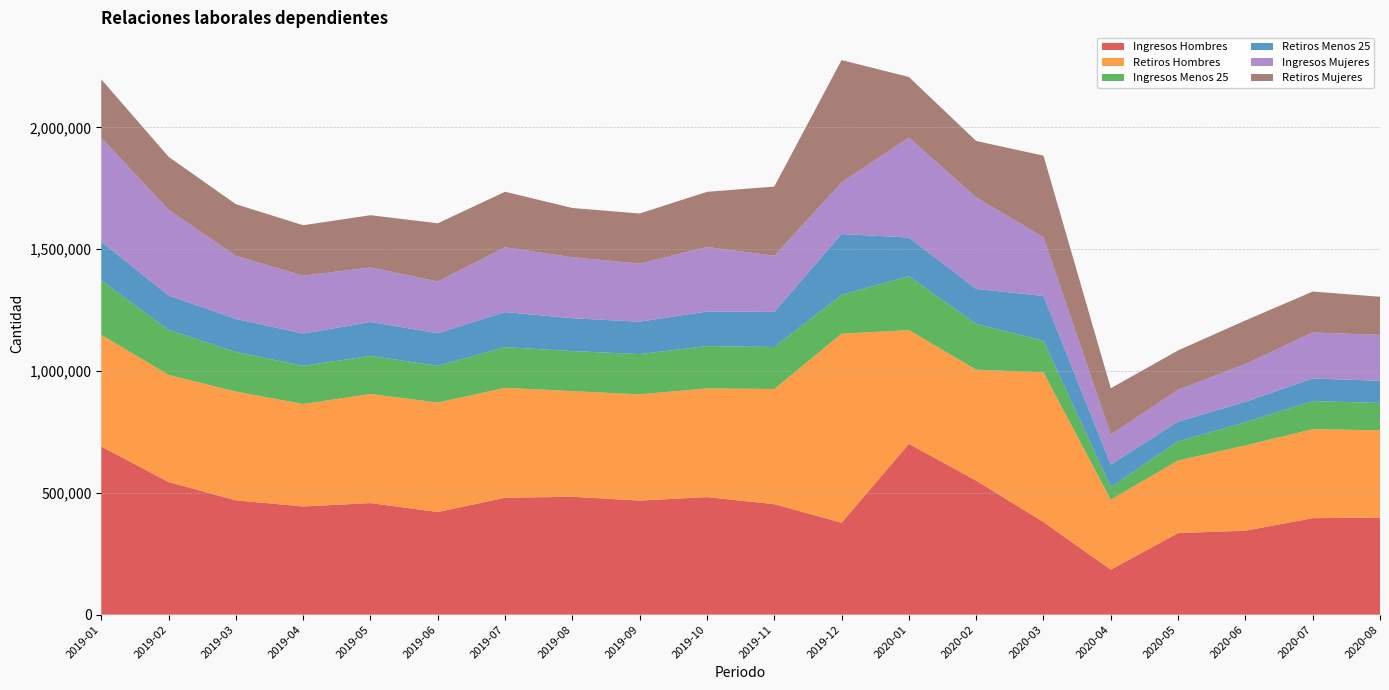

Reading left to right, extract all data points from this chart.

Ingresos Hombres: 2019-01=690261	2019-02=544185	2019-03=469133	2019-04=444063	2019-05=457881	2019-06=421244	2019-07=479790	2019-08=483849	2019-09=468148	2019-10=482324	2019-11=453478	2019-12=377338	2020-01=701023	2020-02=549981	2020-03=379904	2020-04=184903	2020-05=334740	2020-06=344666	2020-07=395928	2020-08=398550
Retiros Hombres: 2019-01=457999	2019-02=439919	2019-03=446338	2019-04=420399	2019-05=447777	2019-06=449234	2019-07=451036	2019-08=433474	2019-09=435852	2019-10=446135	2019-11=472651	2019-12=775552	2020-01=466783	2020-02=455262	2020-03=614573	2020-04=286897	2020-05=298106	2020-06=349675	2020-07=365424	2020-08=357911
Ingresos Menos 25: 2019-01=222872	2019-02=184428	2019-03=162475	2019-04=156953	2019-05=156403	2019-06=150795	2019-07=167104	2019-08=164332	2019-09=165280	2019-10=173628	2019-11=172312	2019-12=159100	2020-01=221483	2020-02=187619	2020-03=129982	2020-04=51799	2020-05=78278	2020-06=95333	2020-07=115102	2020-08=112389
Retiros Menos 25: 2019-01=159071	2019-02=141386	2019-03=135625	2019-04=132052	2019-05=138971	2019-06=133451	2019-07=143882	2019-08=134793	2019-09=132964	2019-10=141900	2019-11=144225	2019-12=250005	2020-01=158324	2020-02=143854	2020-03=183442	2020-04=92199	2020-05=80894	2020-06=83647	2020-07=92766	2020-08=90900
Ingresos Mujeres: 2019-01=426721	2019-02=351833	2019-03=258687	2019-04=237667	2019-05=223992	2019-06=212614	2019-07=265900	2019-08=250365	2019-09=238450	2019-10=264834	2019-11=230440	2019-12=211686	2020-01=410191	2020-02=375739	2020-03=240675	2020-04=123610	2020-05=131004	2020-06=154867	2020-07=189076	2020-08=188345
Retiros Mujeres: 2019-01=239924	2019-02=217345	2019-03=212235	2019-04=207024	2019-05=214265	2019-06=238741	2019-07=227796	2019-08=202062	2019-09=205612	2019-10=226386	2019-11=283749	2019-12=502284	2020-01=248737	2020-02=231438	2020-03=335041	2020-04=189754	2020-05=161465	2020-06=179125	2020-07=167738	2020-08=156490